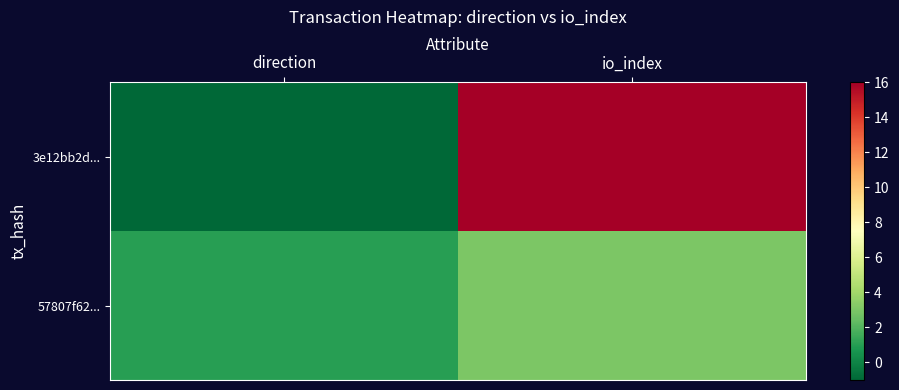

Which series has the widest spread of values?

3e12bb2d...